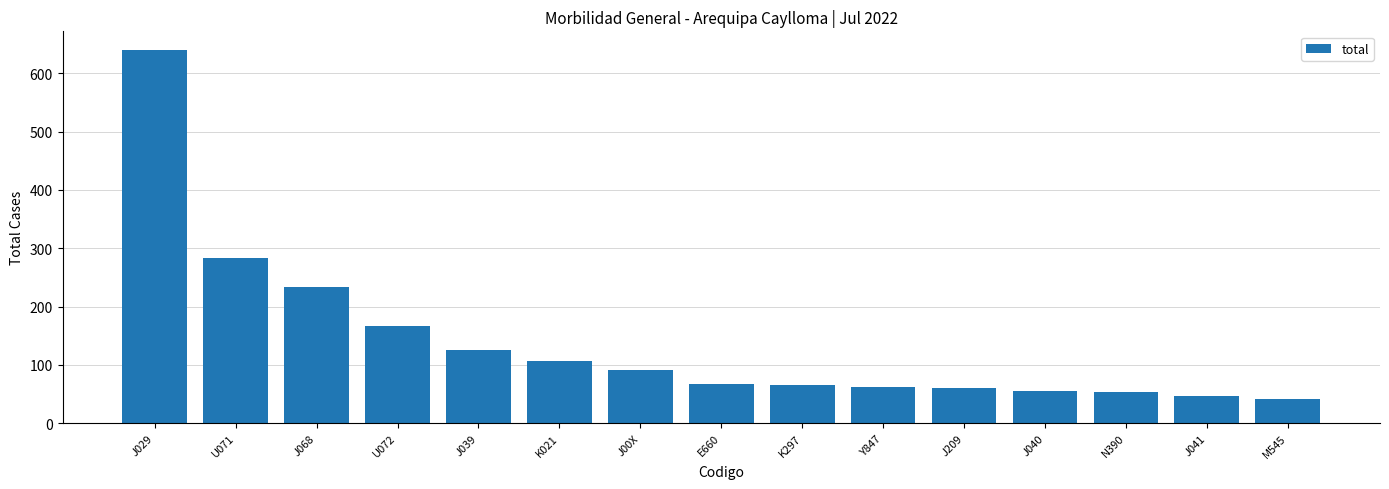

At which category does the chart reach its minimum across all series?

M545